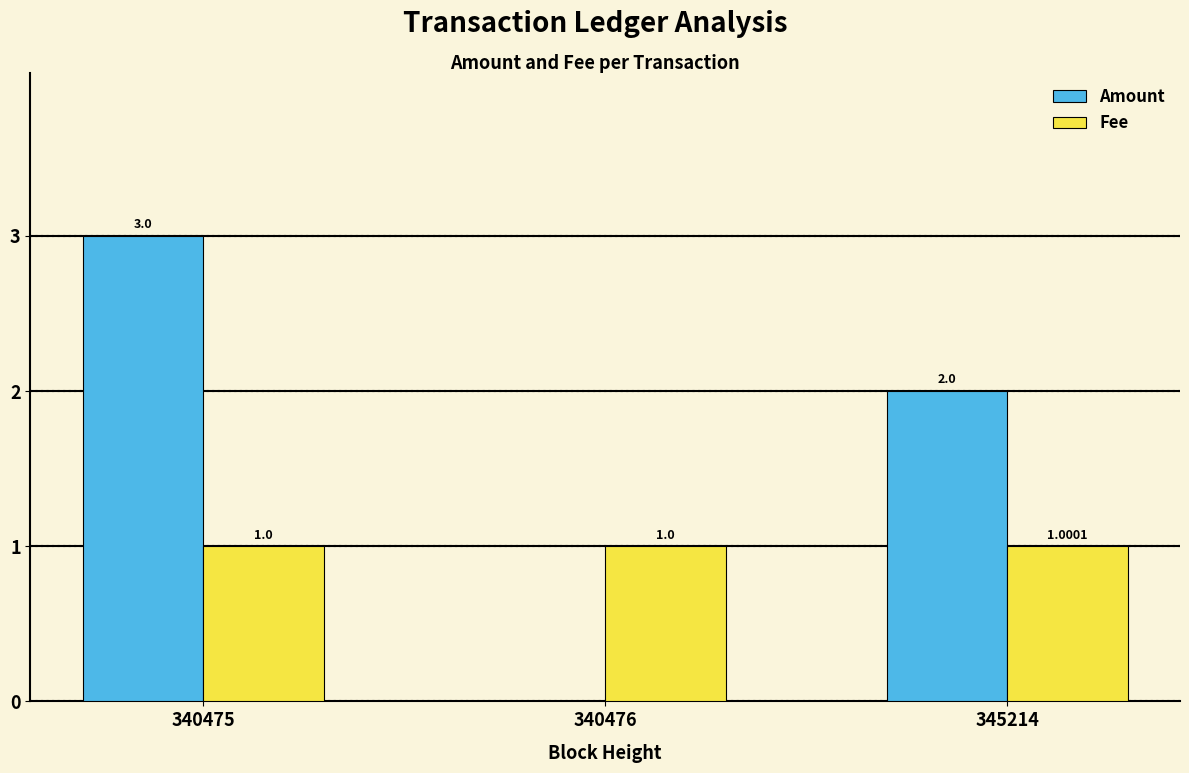

What is the greatest value displayed?

3.0